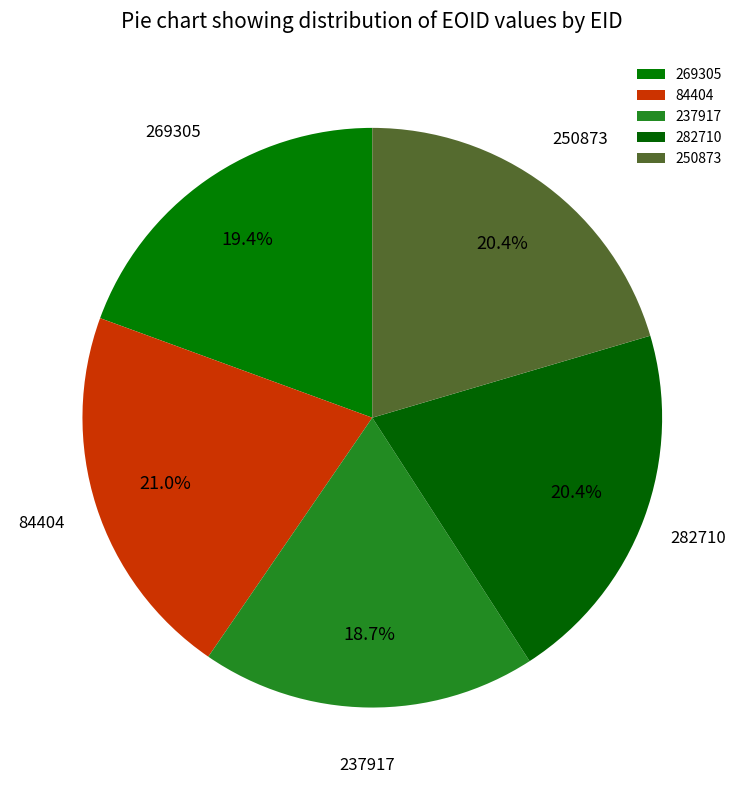

Combined, what portion of the pie is 84404 and 269305?

40.4%